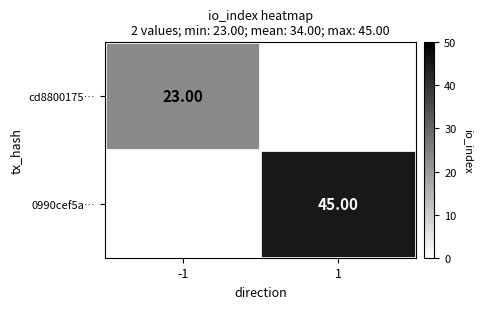

Is the value of 0990cef5a… at 1 greater than the value of cd8800175… at -1?

Yes